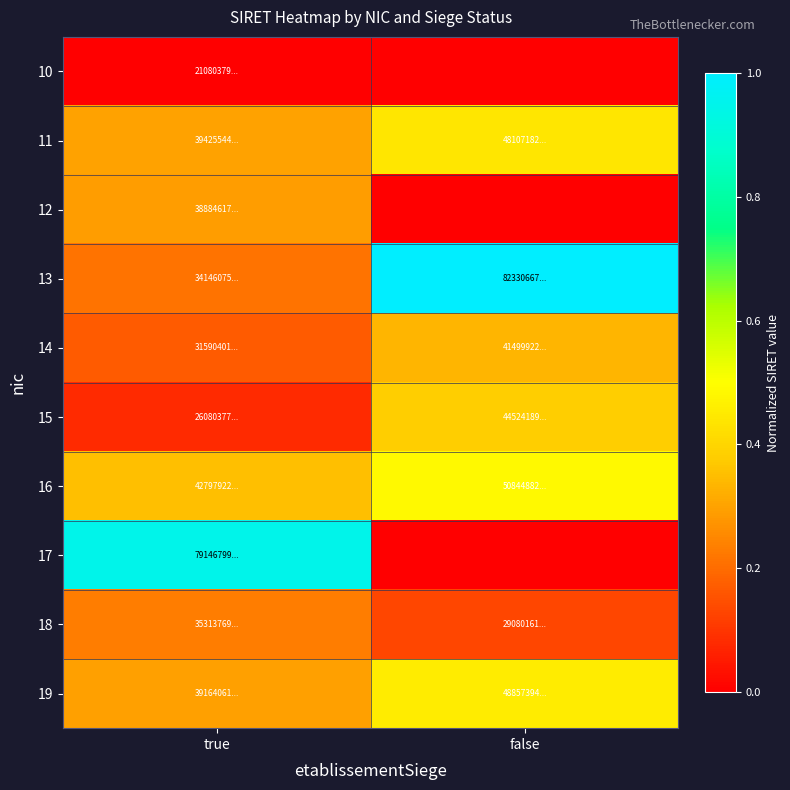

What is the total value across all series at true?

2.9